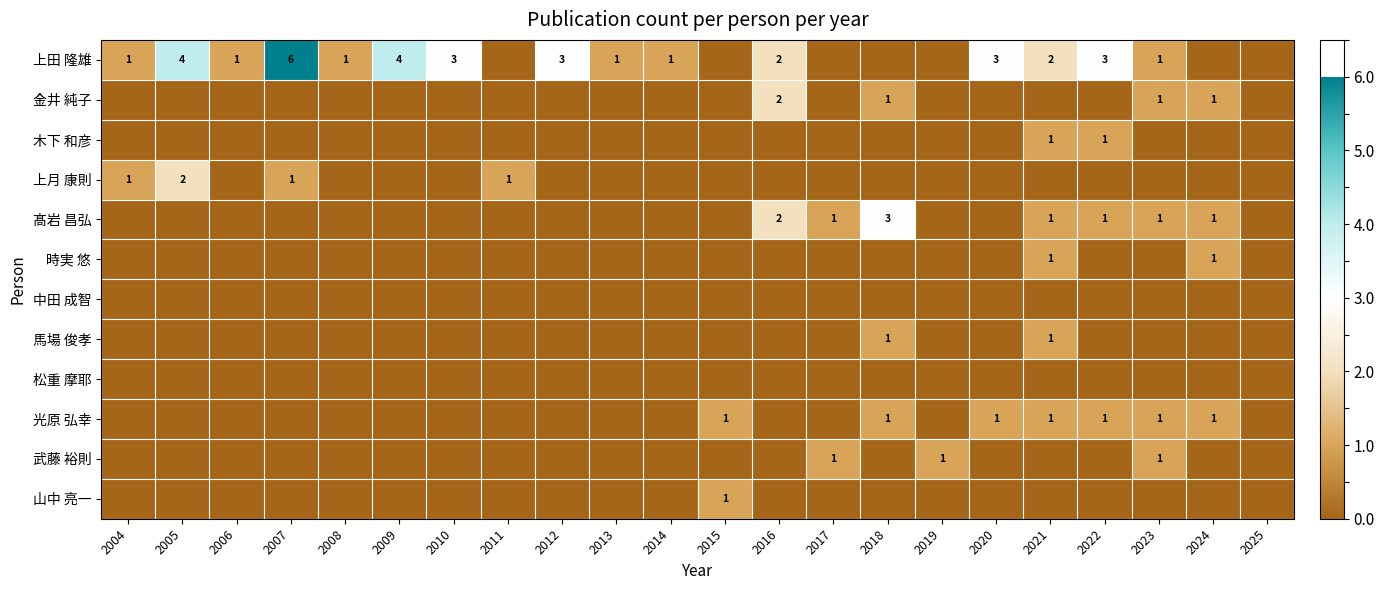

At which label does 中田 成智 reach its minimum?

2004